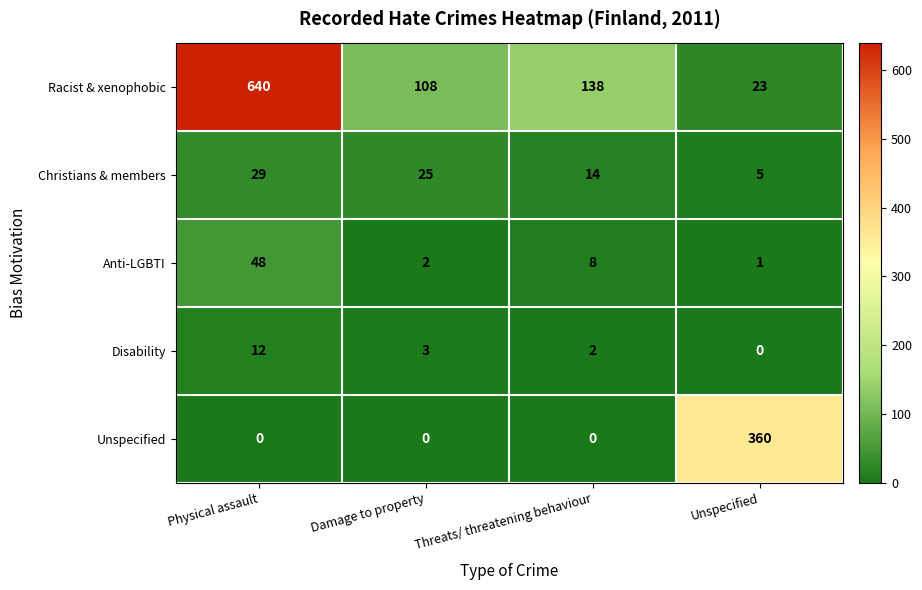

The value of Disability at Threats/ threatening behaviour is 1. True or false?

False